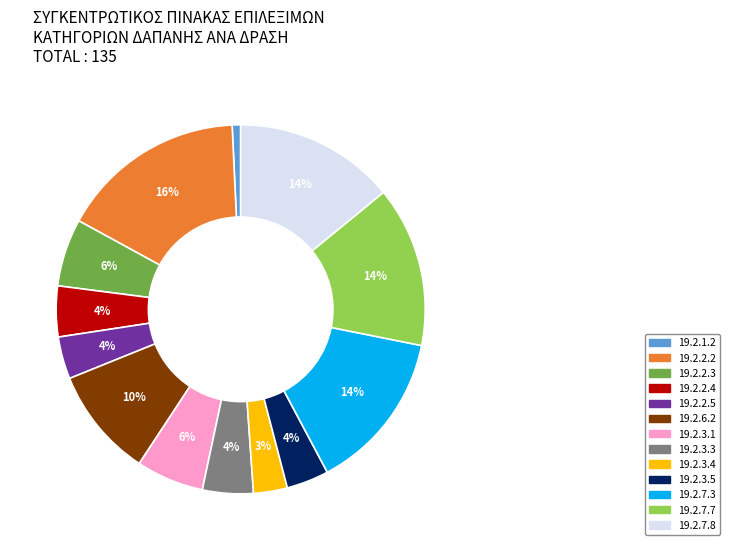

Is it true that 19.2.6.2 is 3% of the pie?

False